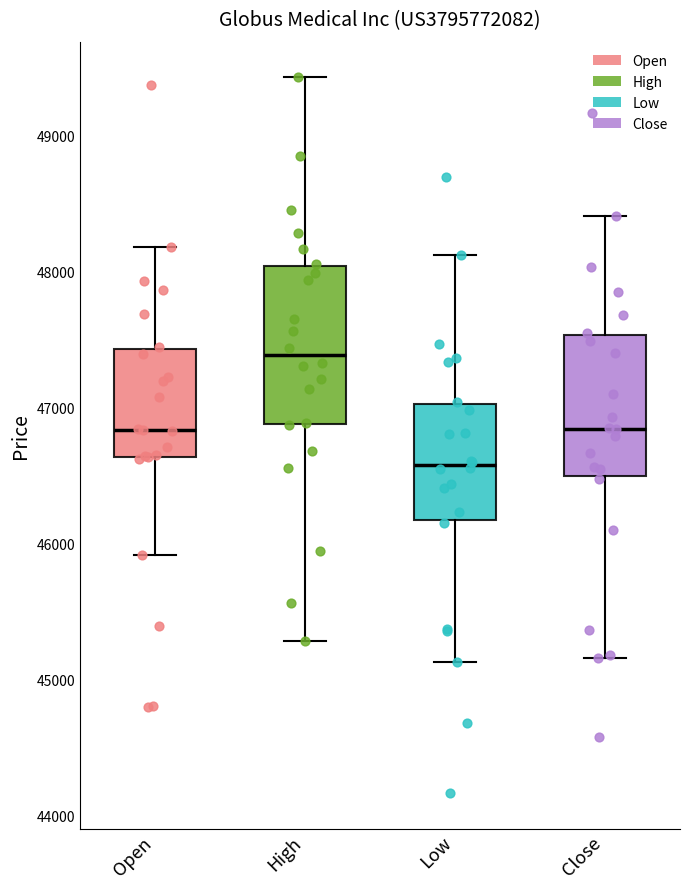

Reading left to right, read every box against the y-axis: the position of its median line, the range the box covers, and the ends of its whiskers. The values are not printed on the chart, so give them approximately, as read against the axis.

Open: median 46800, box 46600 to 47400, whiskers 45900 to 48200
High: median 47400, box 46900 to 48000, whiskers 45300 to 49400
Low: median 46600, box 46200 to 47000, whiskers 45100 to 48100
Close: median 46800, box 46500 to 47500, whiskers 45200 to 48400